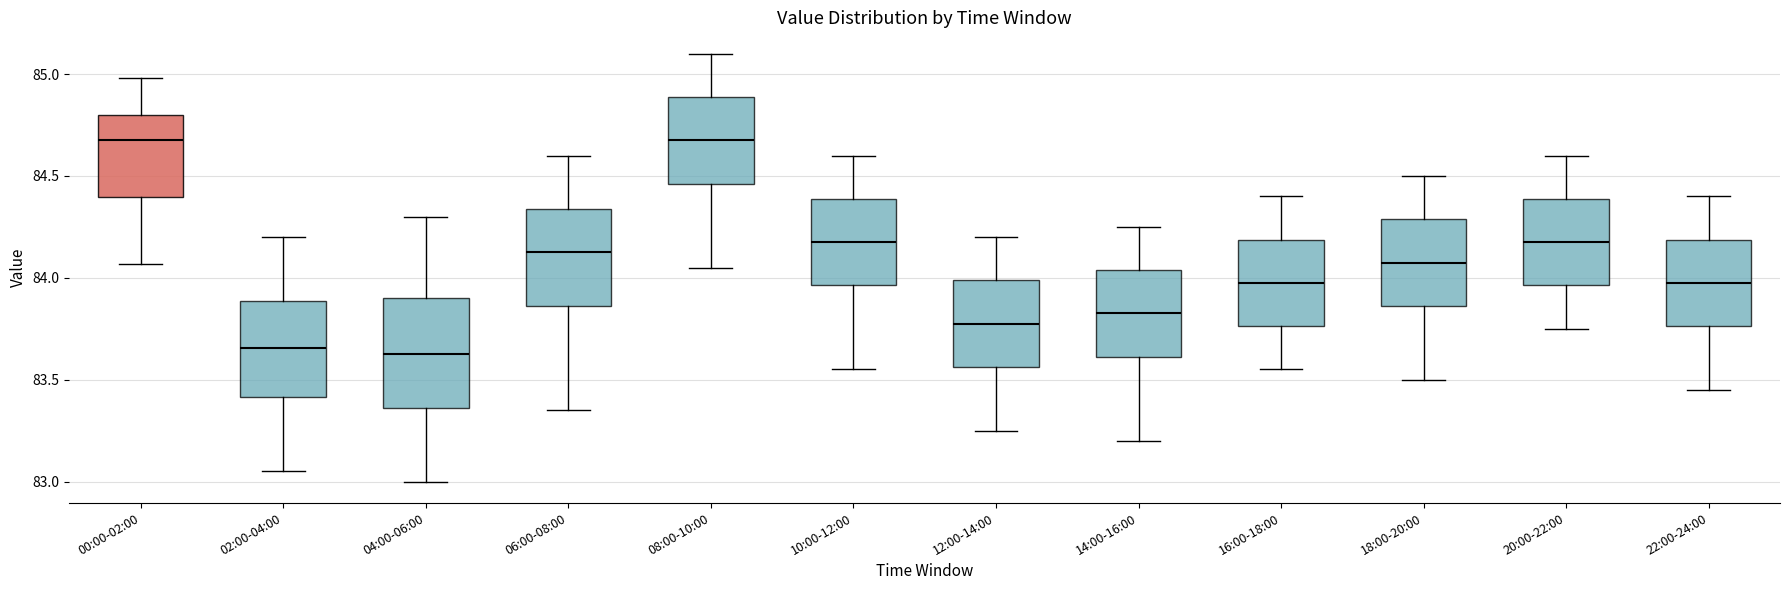

Comparing the boxes themselves (not the whiskers), which one is the tallest?

04:00-06:00